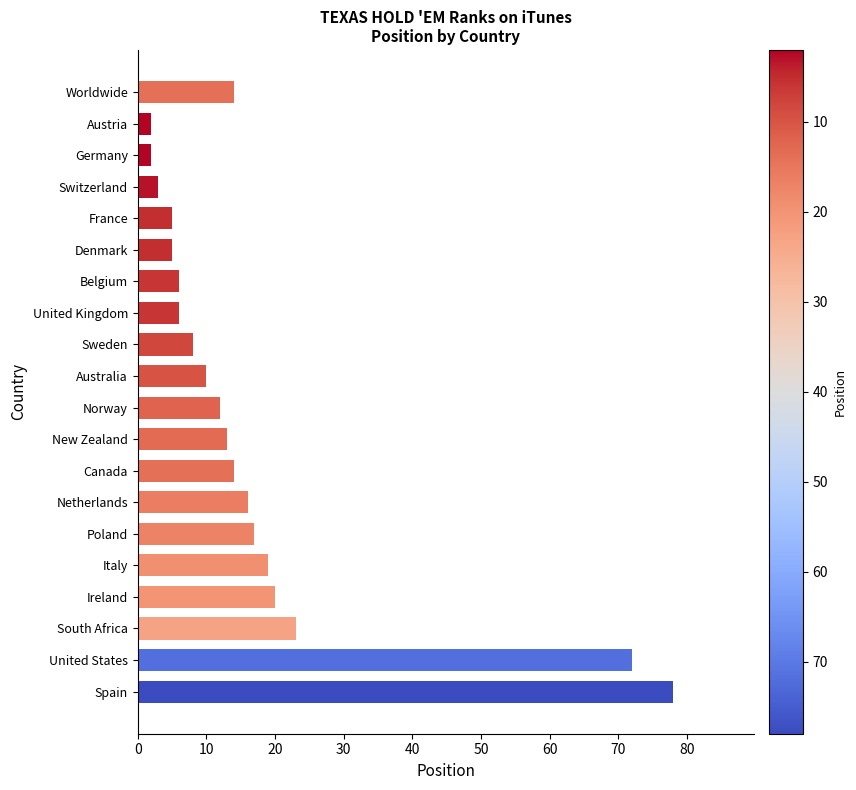

Which label corresponds to the largest value in the chart?

Spain